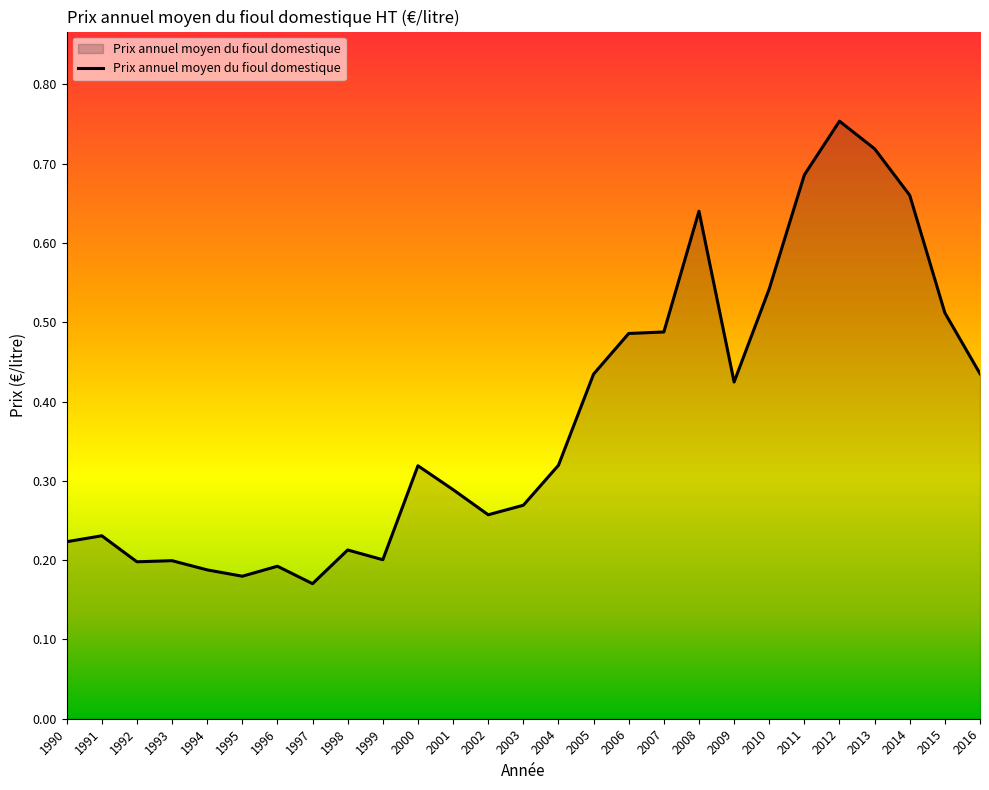

The value at 2000 is 0.5. True or false?

False